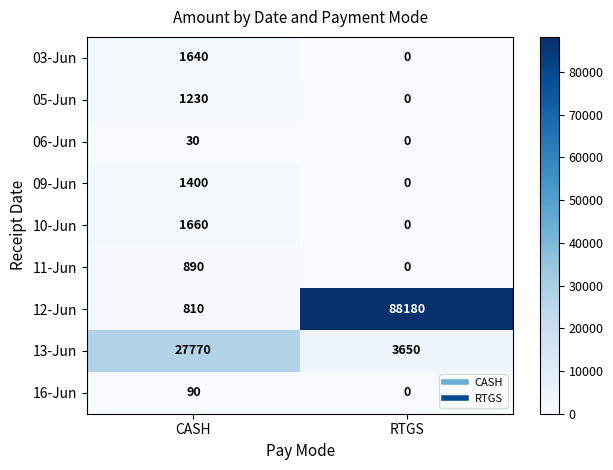

Reading left to right, transcribe all the data shown in this chart.

03-Jun: 1640	0
05-Jun: 1230	0
06-Jun: 30	0
09-Jun: 1400	0
10-Jun: 1660	0
11-Jun: 890	0
12-Jun: 810	88180
13-Jun: 27770	3650
16-Jun: 90	0